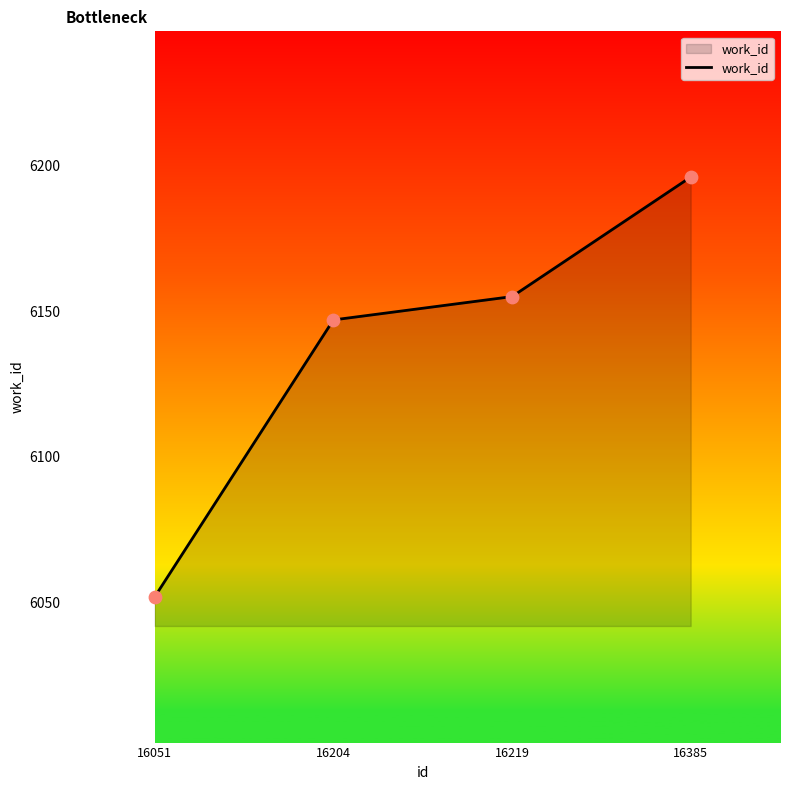

What is the change in value from 16204 to 16385?

+49